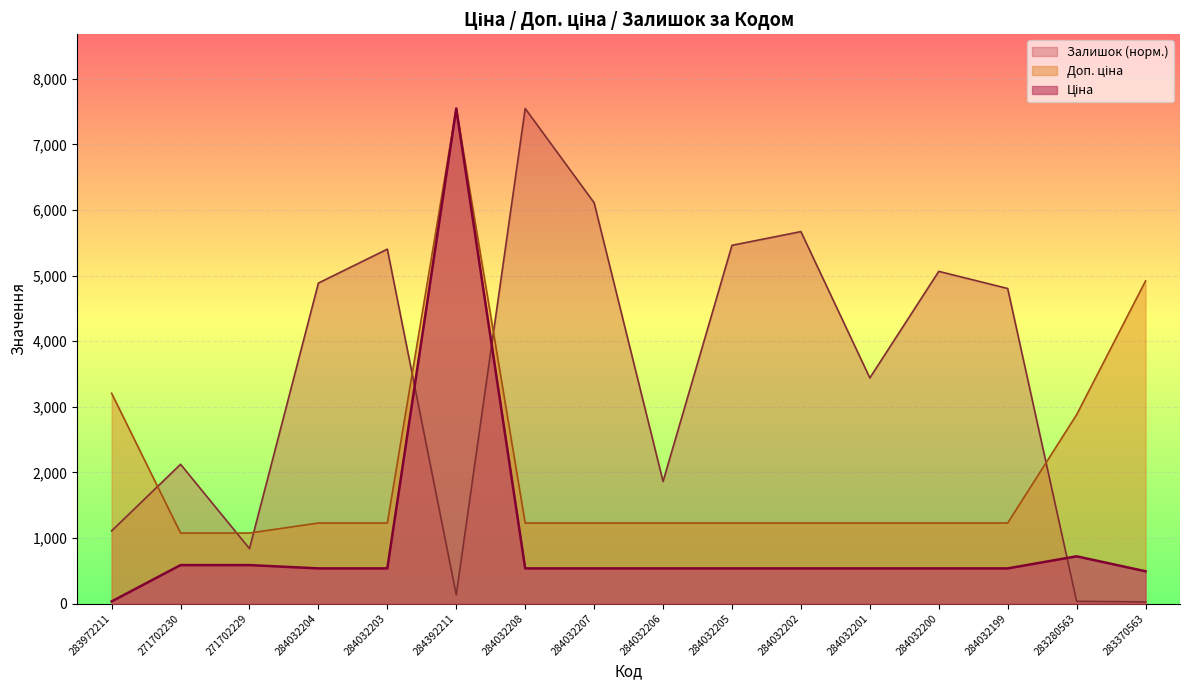

Which category has the highest value across all series?

284392211